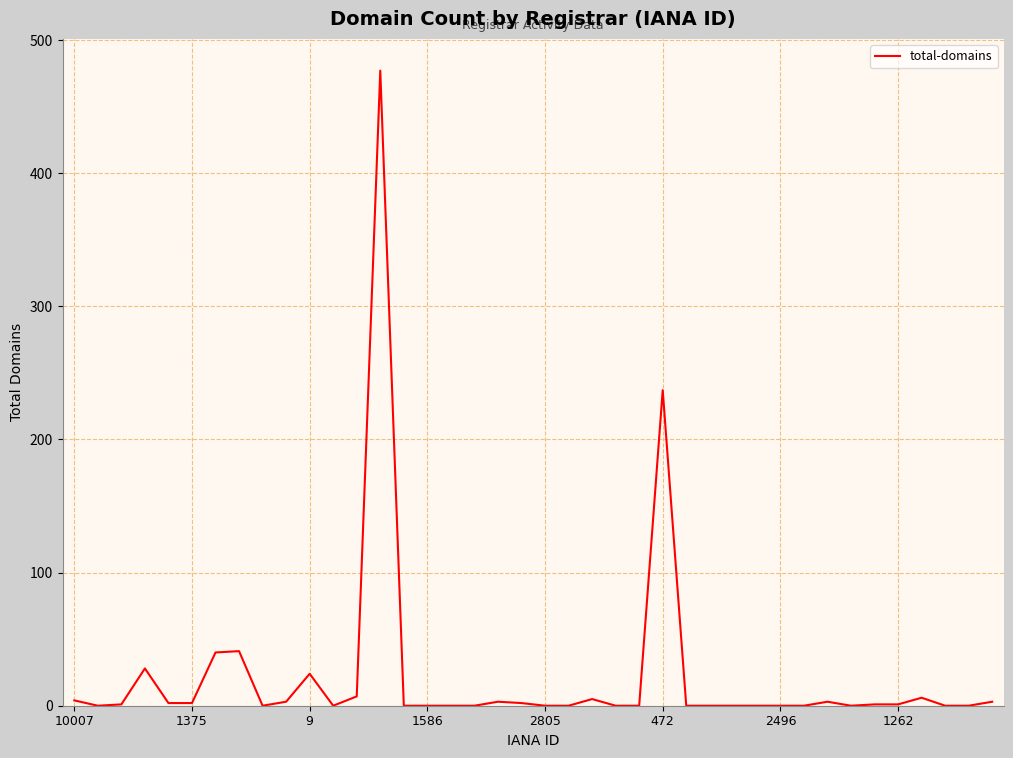

What is the difference between the maximum and minimum values?

477